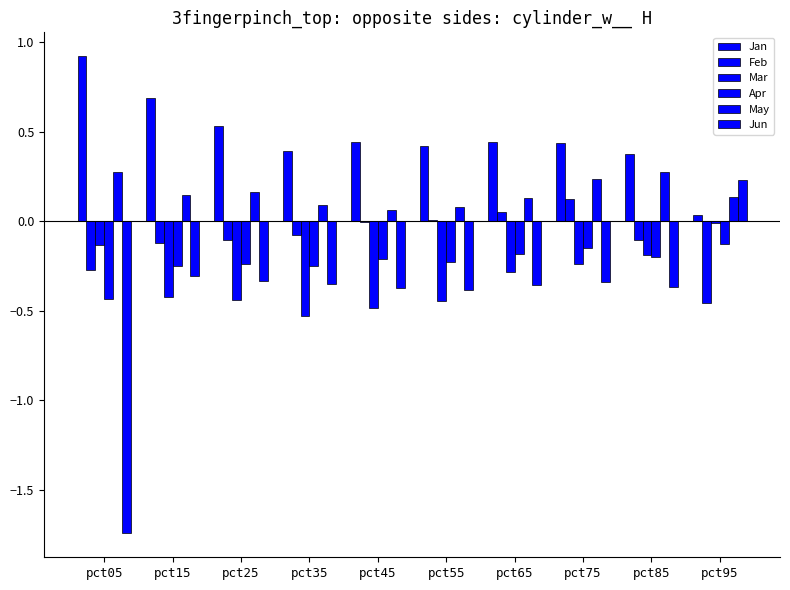

True or false: Mar has a value of -0.2 at pct35.

False